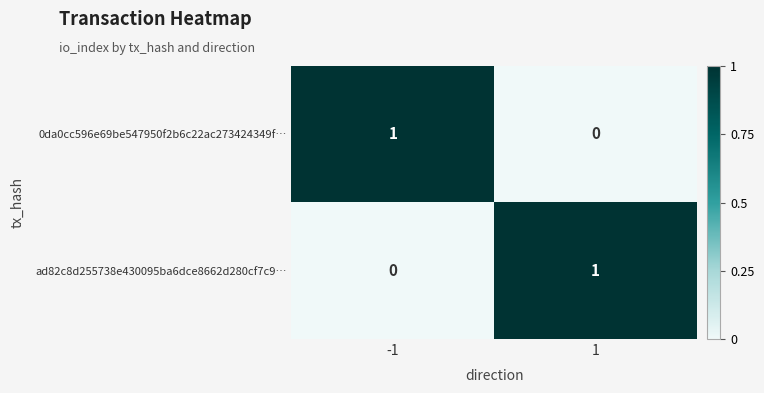

At -1, list the series in order from largest to smallest.

0da0cc596e69be547950f2b6c22ac273424349f…, ad82c8d255738e430095ba6dce8662d280cf7c9…